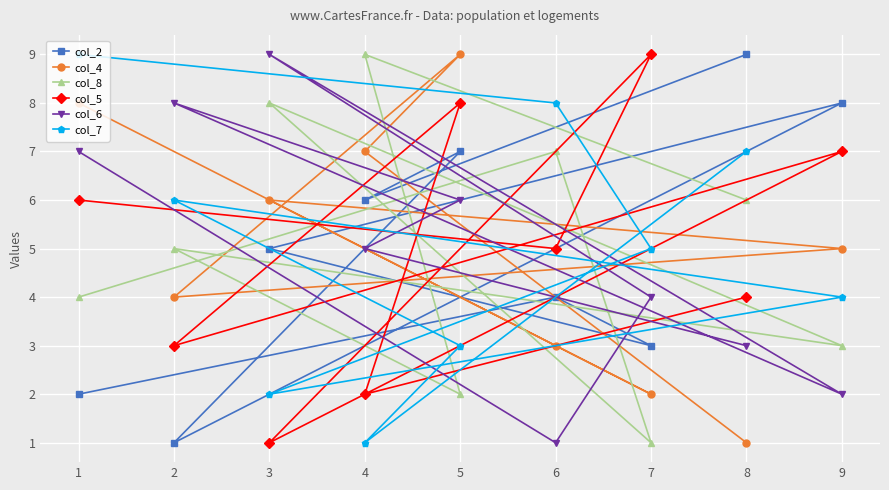

Is this an area chart (filled region under the line)?

No